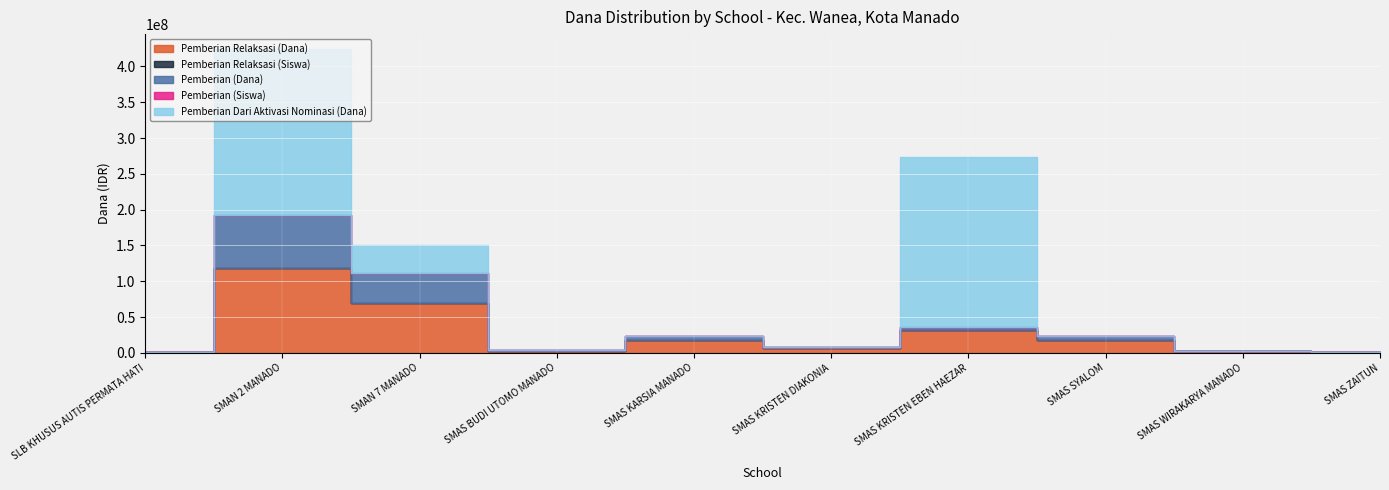

At which label does Pemberian (Siswa) first exceed 6?

SMAN 2 MANADO